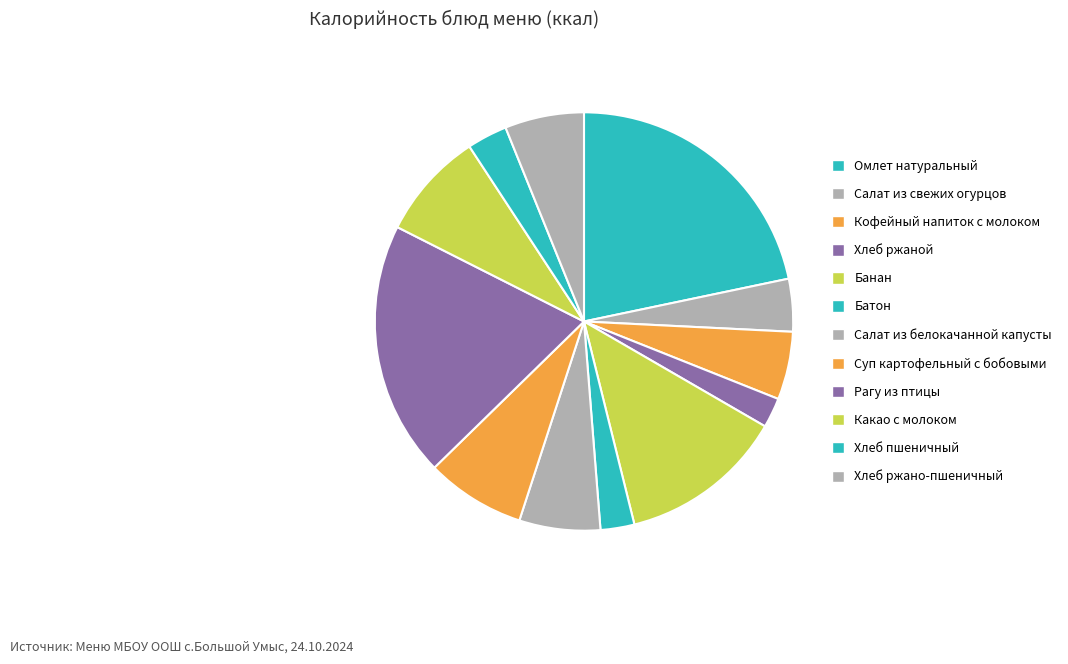

Which category has the biggest portion of the pie?

Омлет натуральный